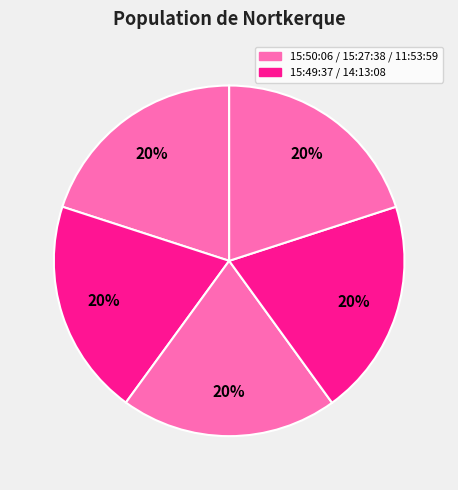

How many segments does this pie chart have?

5